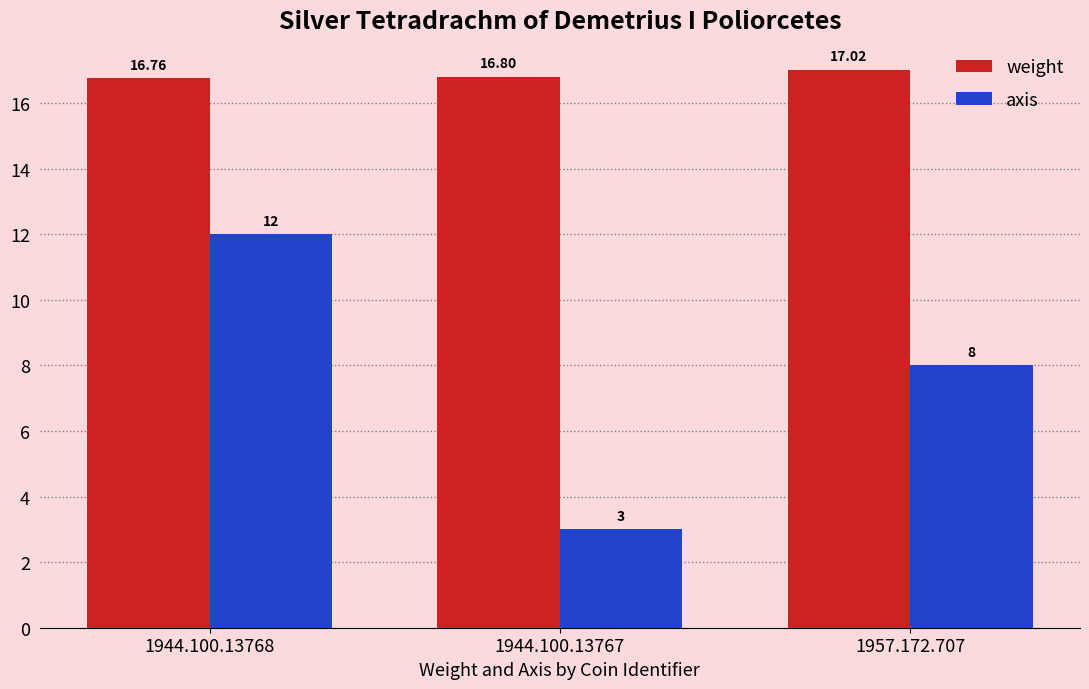

What is the sum of the weight values at 1944.100.13767 and 1944.100.13768?

33.6